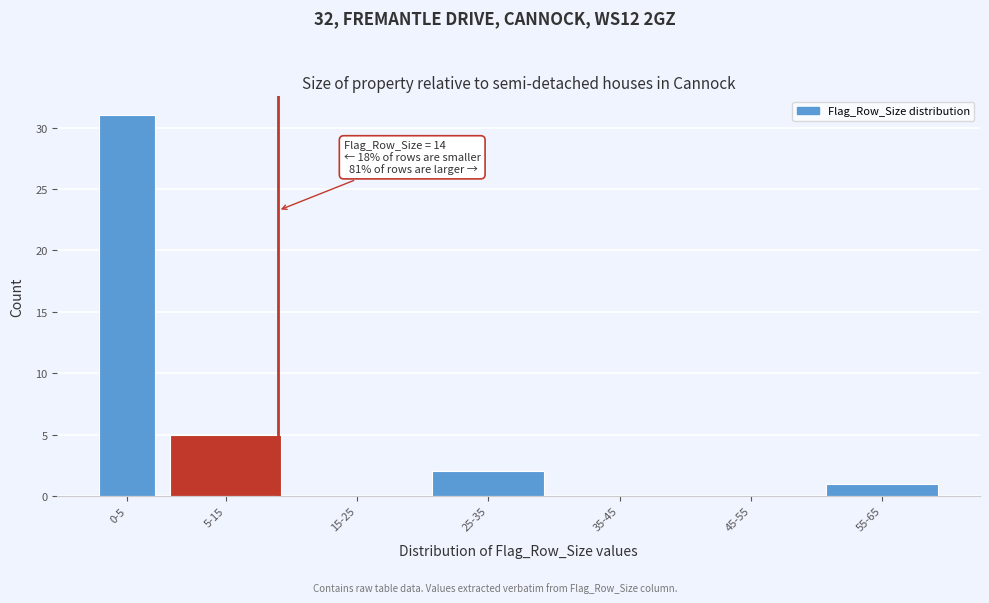

Reading left to right, extract all data points from this chart.

0-5=31	5-15=5	15-25=0	25-35=2	35-45=0	45-55=0	55-65=1